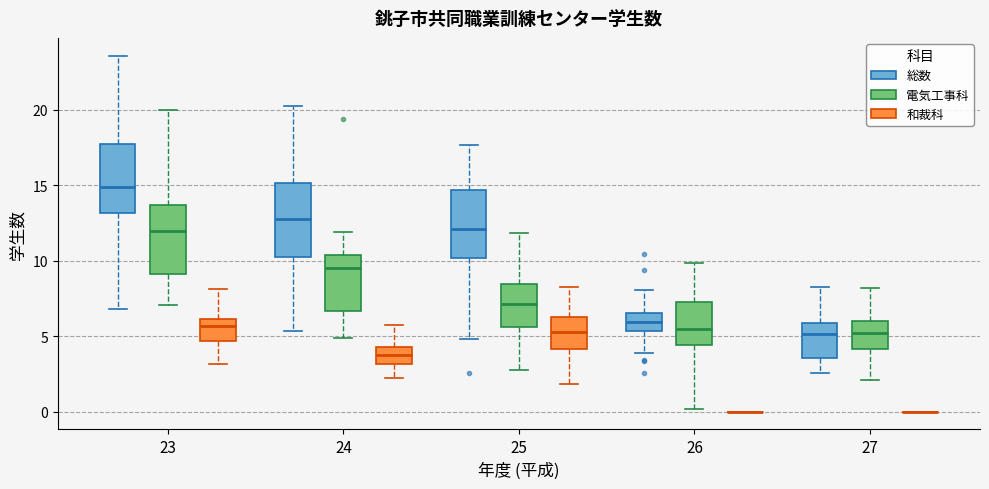

Reading left to right, transcribe this box plot: for each box, give where its median line is, the range the box spans, and where its two whiskers end, as read against the y-axis. The values are not printed on the chart, so give them approximately, as read against the axis.

23 (総数): median 15.0, box 13.0 to 17.5, whiskers 7.0 to 23.5
23 (電気工事科): median 12.0, box 9.0 to 13.5, whiskers 7.0 to 20.0
23 (和裁科): median 5.5, box 4.5 to 6.0, whiskers 3.0 to 8.0
24 (総数): median 12.5, box 10.0 to 15.0, whiskers 5.5 to 20.0
24 (電気工事科): median 9.5, box 6.5 to 10.5, whiskers 5.0 to 12.0
24 (和裁科): median 4.0, box 3.0 to 4.5, whiskers 2.5 to 6.0
25 (総数): median 12.0, box 10.0 to 14.5, whiskers 5.0 to 17.5
25 (電気工事科): median 7.0, box 5.5 to 8.5, whiskers 2.5 to 12.0
25 (和裁科): median 5.5, box 4.0 to 6.0, whiskers 2.0 to 8.5
26 (総数): median 6.0, box 5.5 to 6.5, whiskers 4.0 to 8.0
26 (電気工事科): median 5.5, box 4.5 to 7.5, whiskers 0.0 to 10.0
26 (和裁科): box collapsed to a line at 0.0, whiskers 0.0 to 0.0
27 (総数): median 5.0, box 3.5 to 6.0, whiskers 2.5 to 8.5
27 (電気工事科): median 5.0, box 4.0 to 6.0, whiskers 2.0 to 8.0
27 (和裁科): box collapsed to a line at 0.0, whiskers 0.0 to 0.0